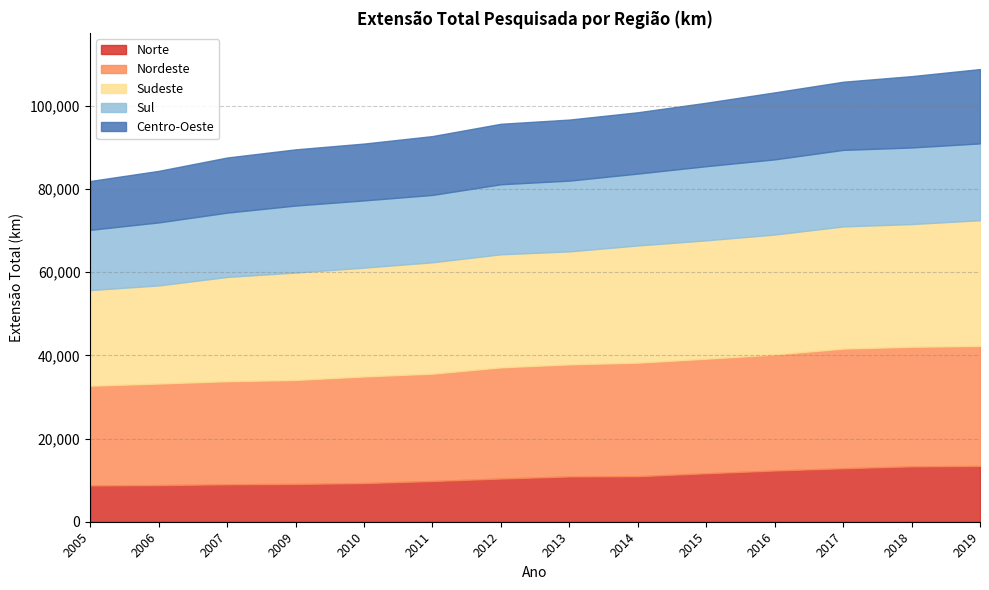

Rank the categories by Centro-Oeste value from highest to lowest.

2019, 2018, 2017, 2016, 2015, 2014, 2013, 2012, 2011, 2010, 2009, 2007, 2006, 2005